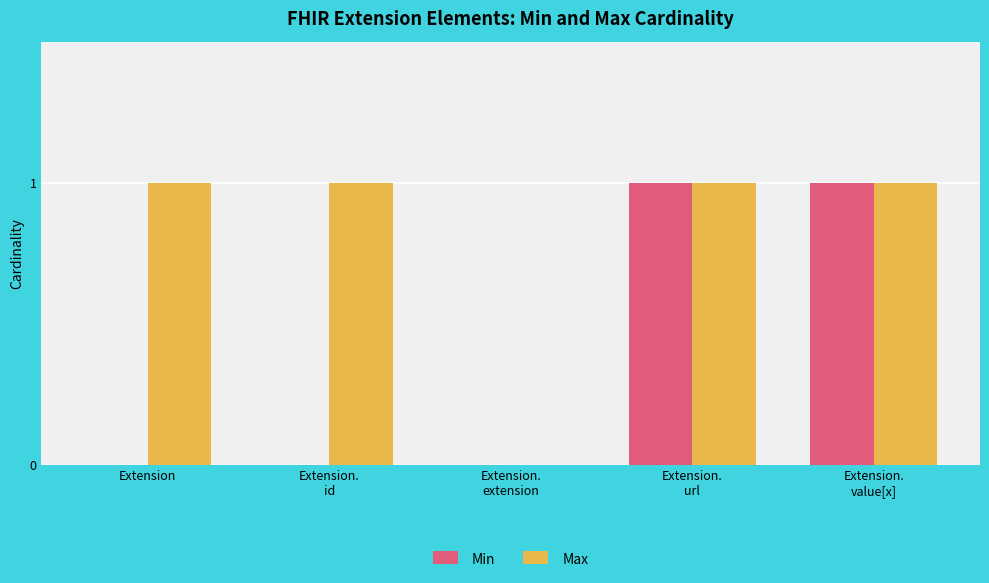

Which series has the largest total across all categories?

Max